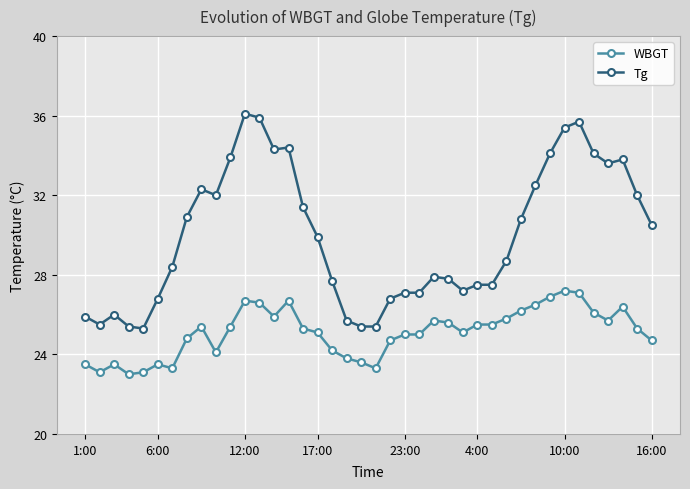

What is the average value of the Tg series?

30.0